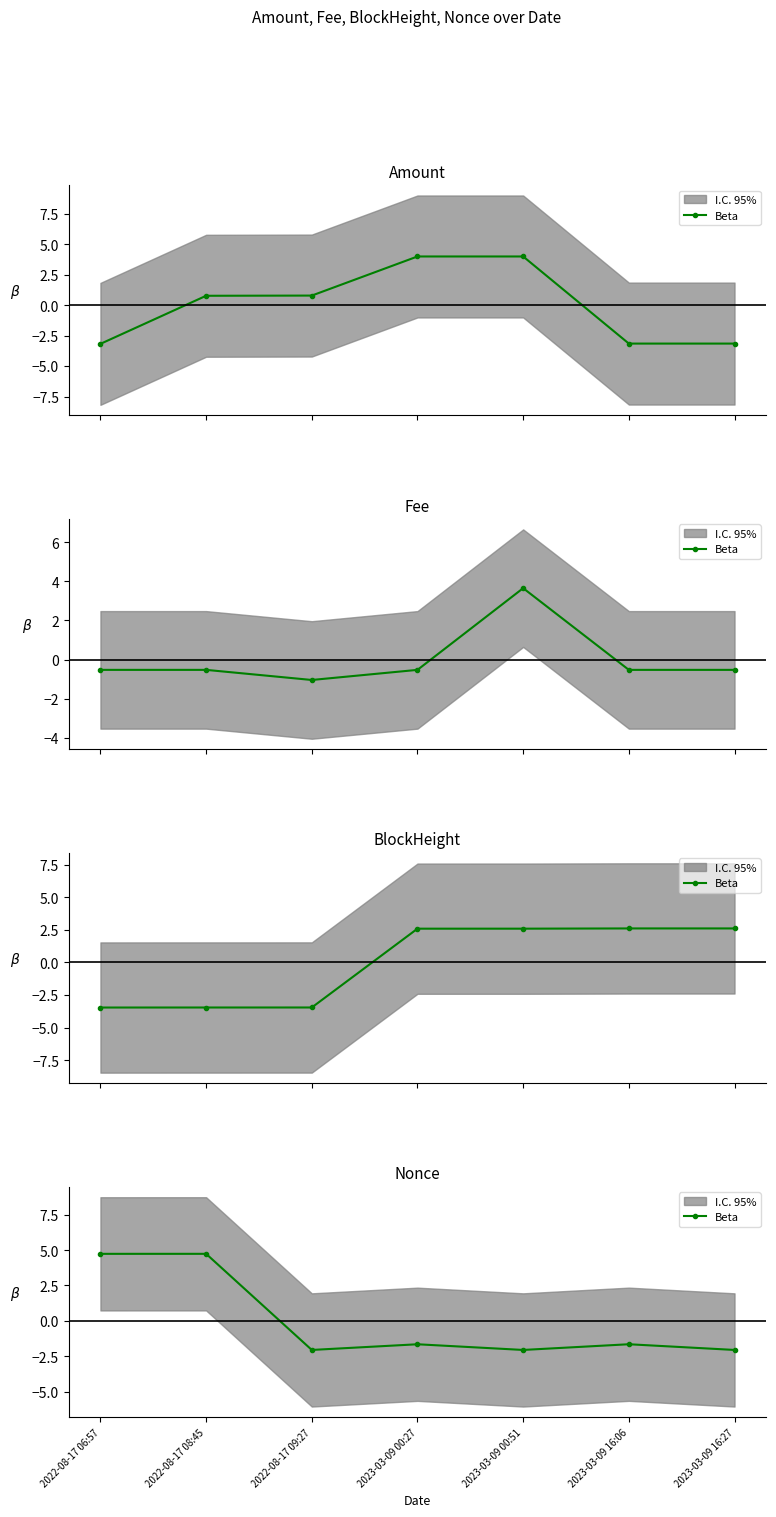

What is the difference between the second highest and second lowest values?

6.8